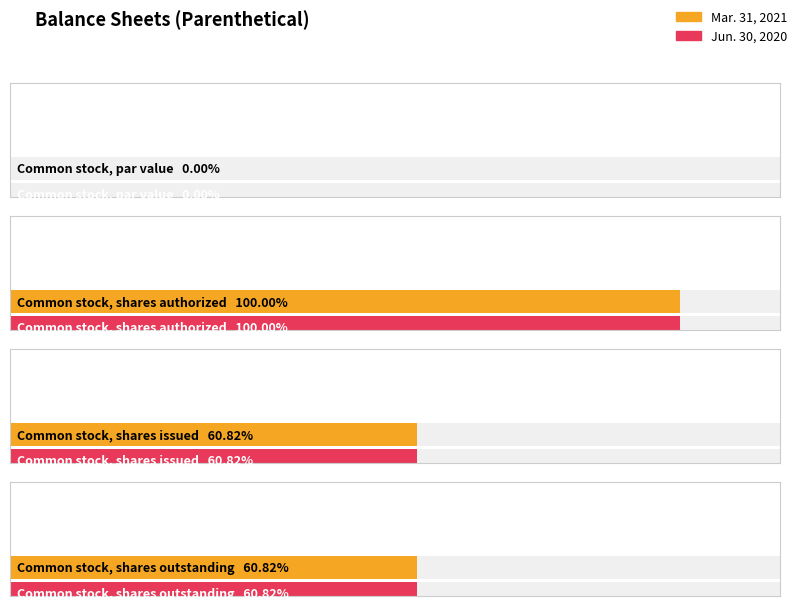

List the labels in order of Jun. 30, 2020 value, largest first.

Common stock, shares authorized, Common stock, shares issued, Common stock, shares outstanding, Common stock, par value